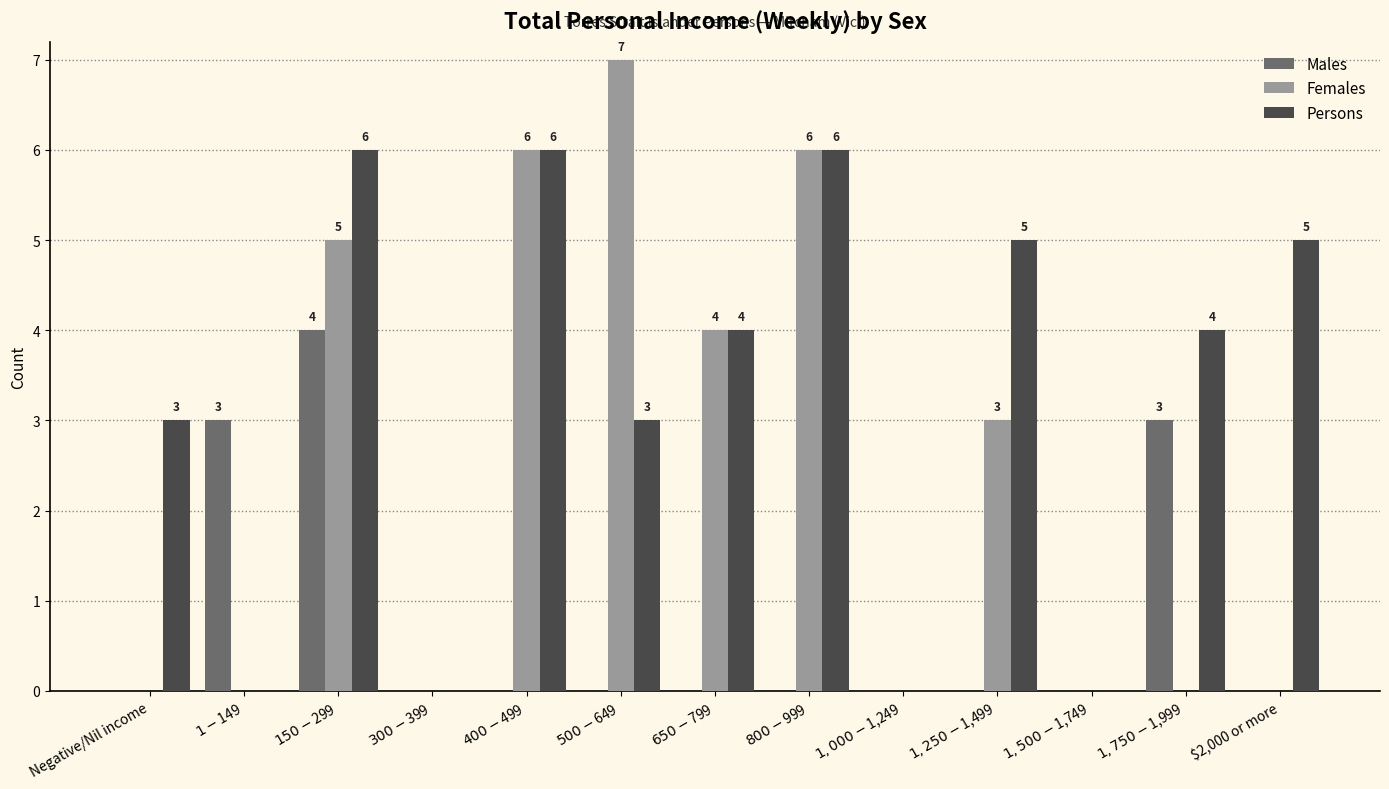

What is the difference between the Males values at $1-$149 and $500-$649?

3